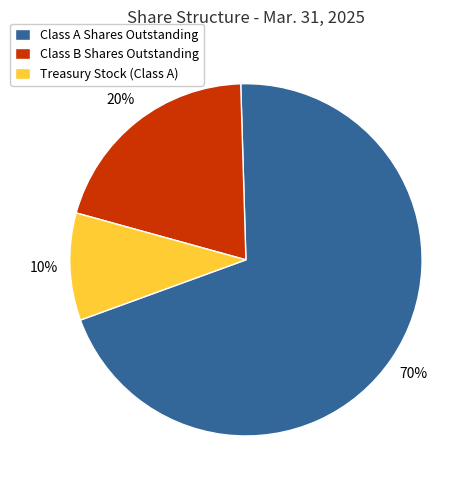

How many slices are in this pie chart?

3